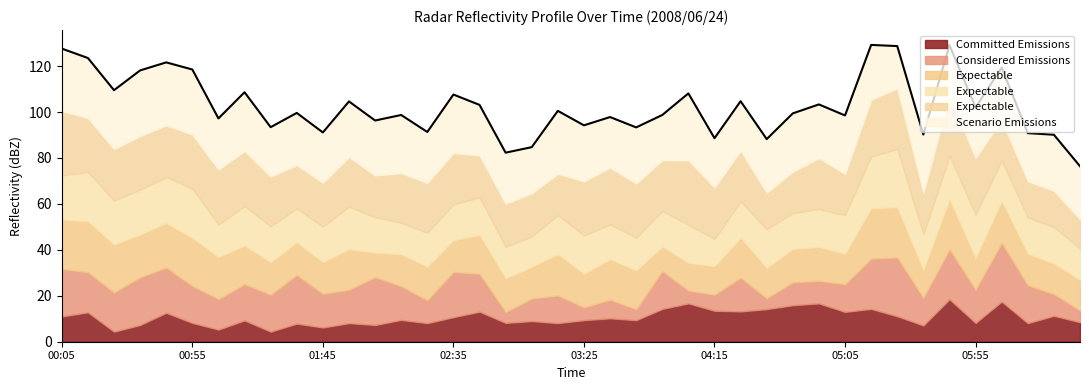

What is the average value?

102.7